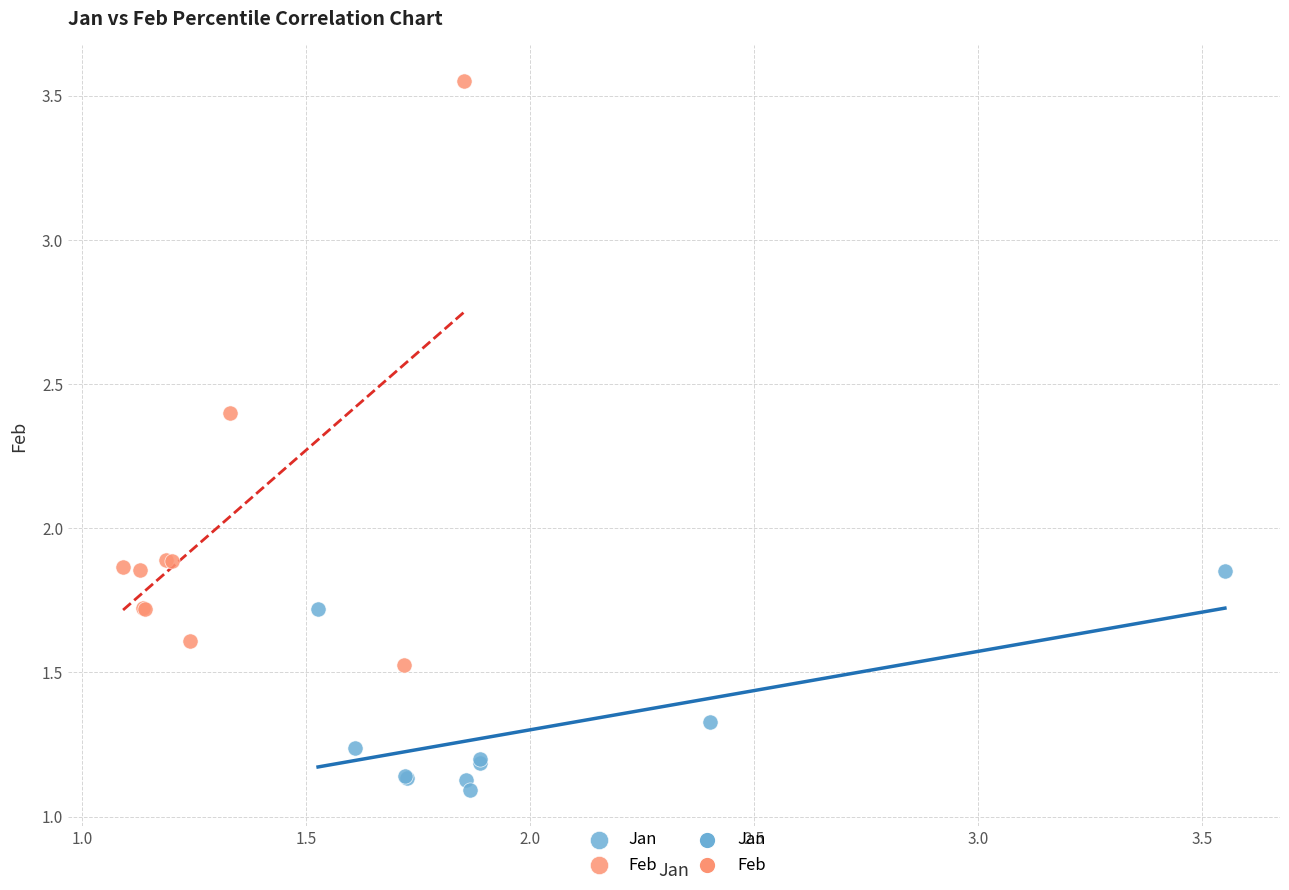

Which series has the largest Y range (max minus min)?

Feb